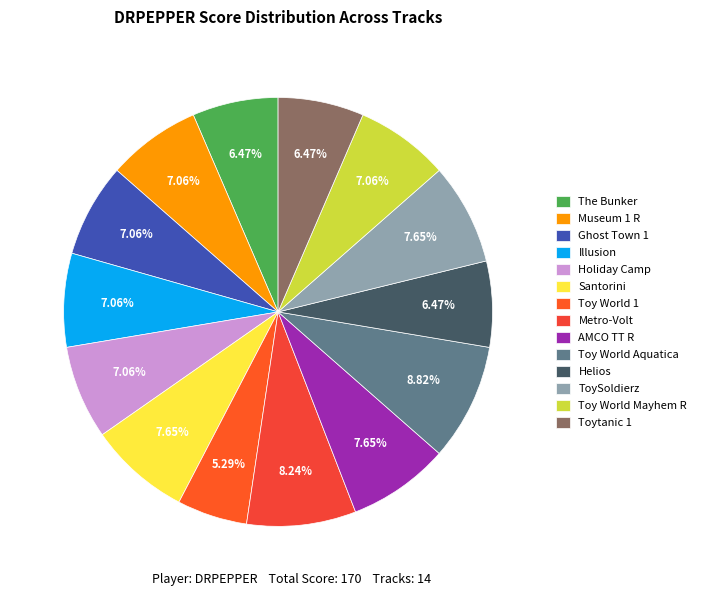

Is there a majority slice in this chart?

No